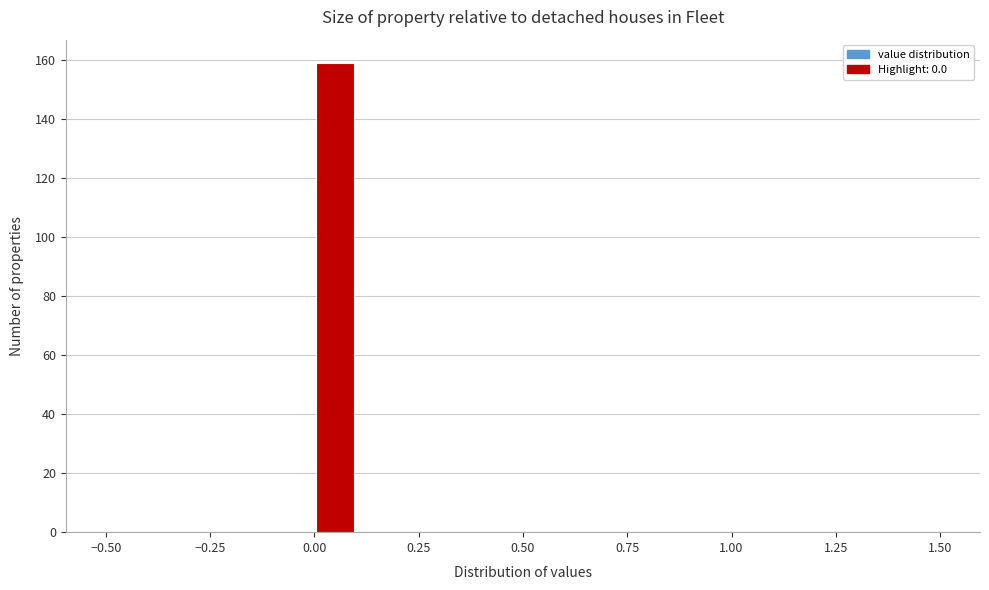

Read against the x-axis, roughly where is the centre of the tallest bar?

0.05